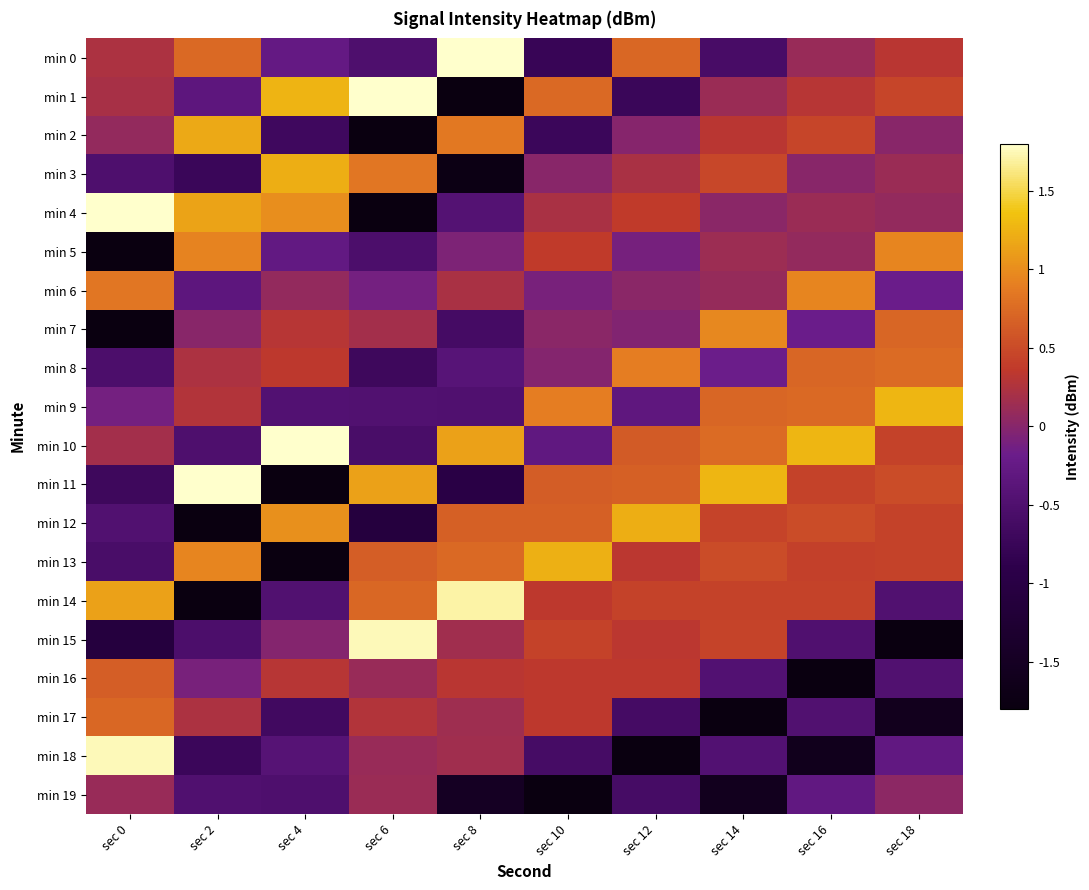

Reading left to right, list all the values displayed in this chart.

min 0: sec 0=0.2	sec 2=0.7	sec 4=-0.3	sec 6=-0.5	sec 8=1.9	sec 10=-0.8	sec 12=0.7	sec 14=-0.6	sec 16=0.1	sec 18=0.3
min 1: sec 0=0.2	sec 2=-0.3	sec 4=1.3	sec 6=1.9	sec 8=-1.8	sec 10=0.7	sec 12=-0.7	sec 14=0.1	sec 16=0.3	sec 18=0.5
min 2: sec 0=0.1	sec 2=1.2	sec 4=-0.7	sec 6=-2.0	sec 8=0.8	sec 10=-0.7	sec 12=-0.0	sec 14=0.3	sec 16=0.5	sec 18=0.0
min 3: sec 0=-0.5	sec 2=-0.7	sec 4=1.2	sec 6=0.8	sec 8=-1.7	sec 10=0.0	sec 12=0.2	sec 14=0.5	sec 16=0.0	sec 18=0.1
min 4: sec 0=1.9	sec 2=1.1	sec 4=1.0	sec 6=-1.9	sec 8=-0.4	sec 10=0.2	sec 12=0.4	sec 14=0.0	sec 16=0.1	sec 18=0.1
min 5: sec 0=-2.0	sec 2=0.9	sec 4=-0.3	sec 6=-0.5	sec 8=-0.1	sec 10=0.4	sec 12=-0.1	sec 14=0.1	sec 16=0.1	sec 18=1.0
min 6: sec 0=0.8	sec 2=-0.3	sec 4=0.1	sec 6=-0.1	sec 8=0.2	sec 10=-0.1	sec 12=0.0	sec 14=0.1	sec 16=1.0	sec 18=-0.2
min 7: sec 0=-1.9	sec 2=0.0	sec 4=0.3	sec 6=0.2	sec 8=-0.6	sec 10=0.0	sec 12=-0.0	sec 14=1.0	sec 16=-0.2	sec 18=0.7
min 8: sec 0=-0.5	sec 2=0.2	sec 4=0.3	sec 6=-0.7	sec 8=-0.4	sec 10=-0.0	sec 12=0.9	sec 14=-0.2	sec 16=0.7	sec 18=0.7
min 9: sec 0=-0.1	sec 2=0.3	sec 4=-0.5	sec 6=-0.5	sec 8=-0.5	sec 10=0.9	sec 12=-0.3	sec 14=0.7	sec 16=0.7	sec 18=1.3
min 10: sec 0=0.2	sec 2=-0.5	sec 4=2.2	sec 6=-0.6	sec 8=1.1	sec 10=-0.3	sec 12=0.6	sec 14=0.8	sec 16=1.3	sec 18=0.4
min 11: sec 0=-0.7	sec 2=2.1	sec 4=-2.0	sec 6=1.1	sec 8=-1.0	sec 10=0.6	sec 12=0.7	sec 14=1.3	sec 16=0.4	sec 18=0.5
min 12: sec 0=-0.5	sec 2=-2.1	sec 4=1.0	sec 6=-1.1	sec 8=0.7	sec 10=0.7	sec 12=1.2	sec 14=0.4	sec 16=0.5	sec 18=0.4
min 13: sec 0=-0.6	sec 2=0.9	sec 4=-1.9	sec 6=0.7	sec 8=0.7	sec 10=1.2	sec 12=0.3	sec 14=0.5	sec 16=0.4	sec 18=0.4
min 14: sec 0=1.1	sec 2=-2.0	sec 4=-0.5	sec 6=0.7	sec 8=1.7	sec 10=0.3	sec 12=0.4	sec 14=0.4	sec 16=0.4	sec 18=-0.5
min 15: sec 0=-1.1	sec 2=-0.5	sec 4=-0.0	sec 6=1.8	sec 8=0.2	sec 10=0.4	sec 12=0.3	sec 14=0.4	sec 16=-0.5	sec 18=-3.5
min 16: sec 0=0.7	sec 2=-0.1	sec 4=0.3	sec 6=0.1	sec 8=0.3	sec 10=0.3	sec 12=0.3	sec 14=-0.5	sec 16=-3.5	sec 18=-0.5
min 17: sec 0=0.7	sec 2=0.2	sec 4=-0.7	sec 6=0.3	sec 8=0.1	sec 10=0.3	sec 12=-0.6	sec 14=-3.5	sec 16=-0.5	sec 18=-1.6
min 18: sec 0=1.8	sec 2=-0.7	sec 4=-0.4	sec 6=0.1	sec 8=0.2	sec 10=-0.6	sec 12=-3.8	sec 14=-0.5	sec 16=-1.6	sec 18=-0.3
min 19: sec 0=0.1	sec 2=-0.5	sec 4=-0.5	sec 6=0.1	sec 8=-1.5	sec 10=-3.7	sec 12=-0.6	sec 14=-1.6	sec 16=-0.3	sec 18=0.0